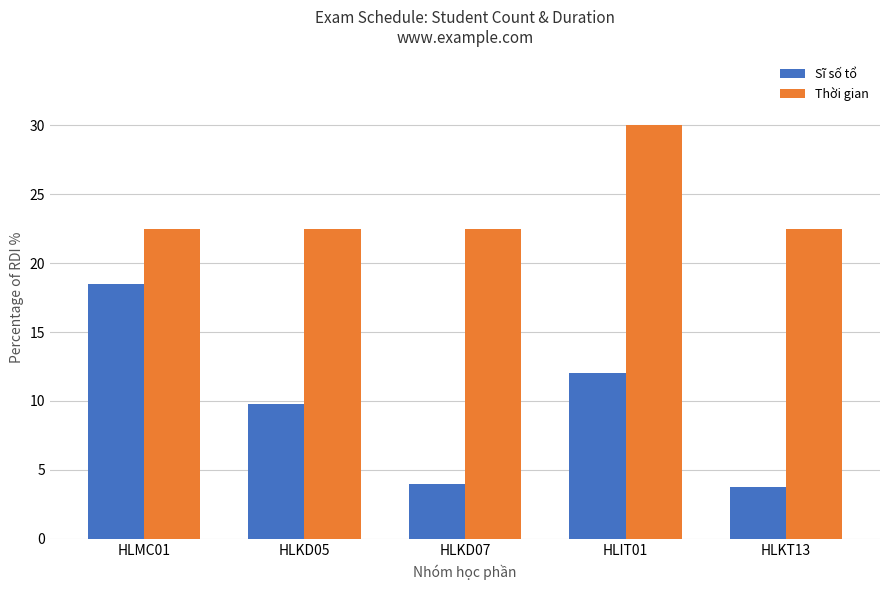

Between HLKD05 and HLKT13, which series saw the biggest shift?

Sĩ số tổ